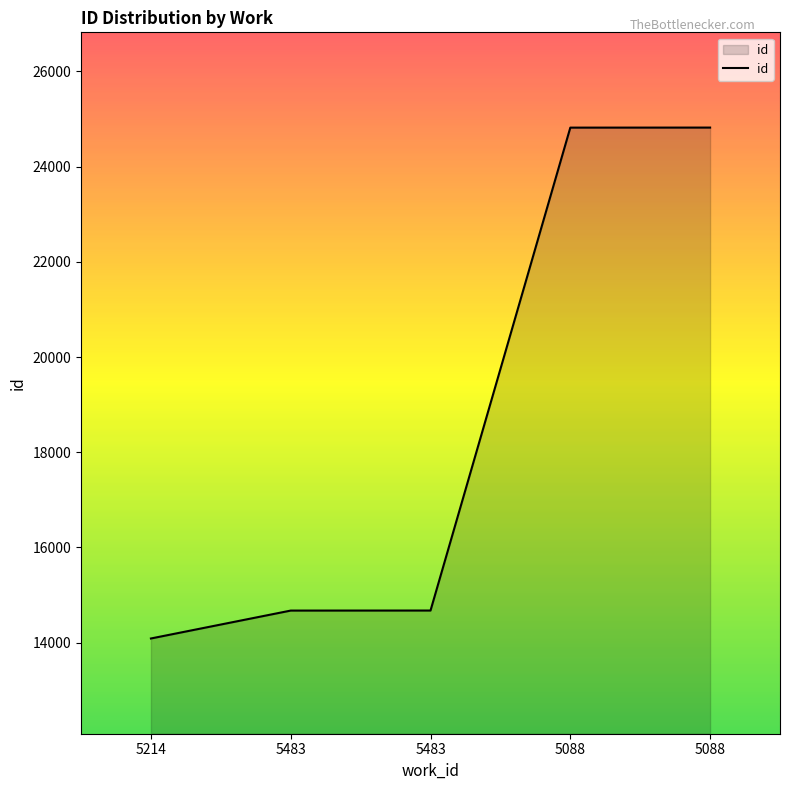

How many distinct data groups are displayed?

1